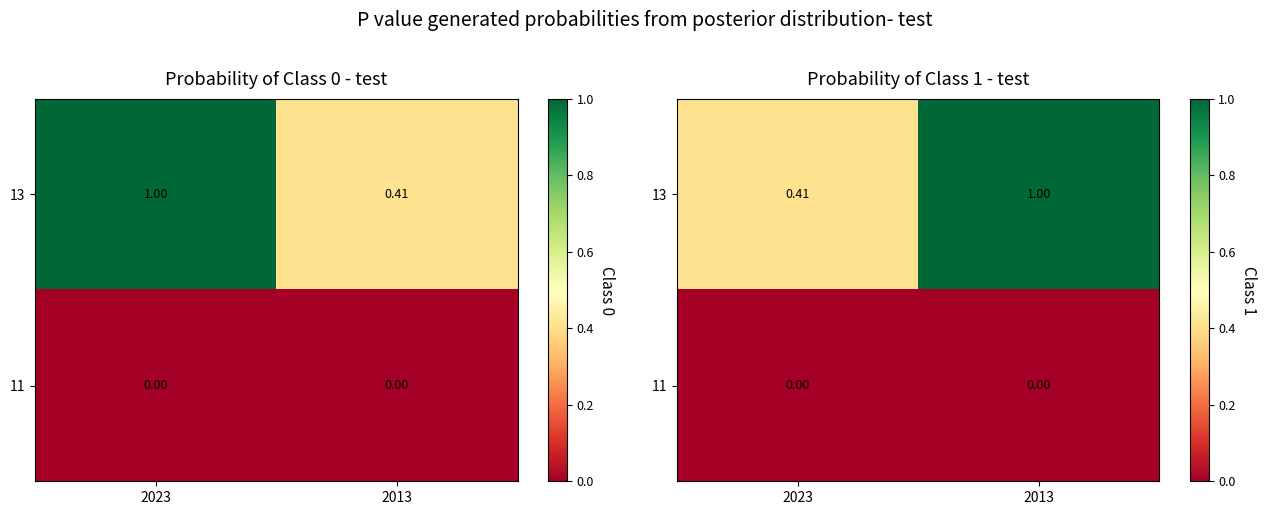

What is the greatest value displayed?

1.0